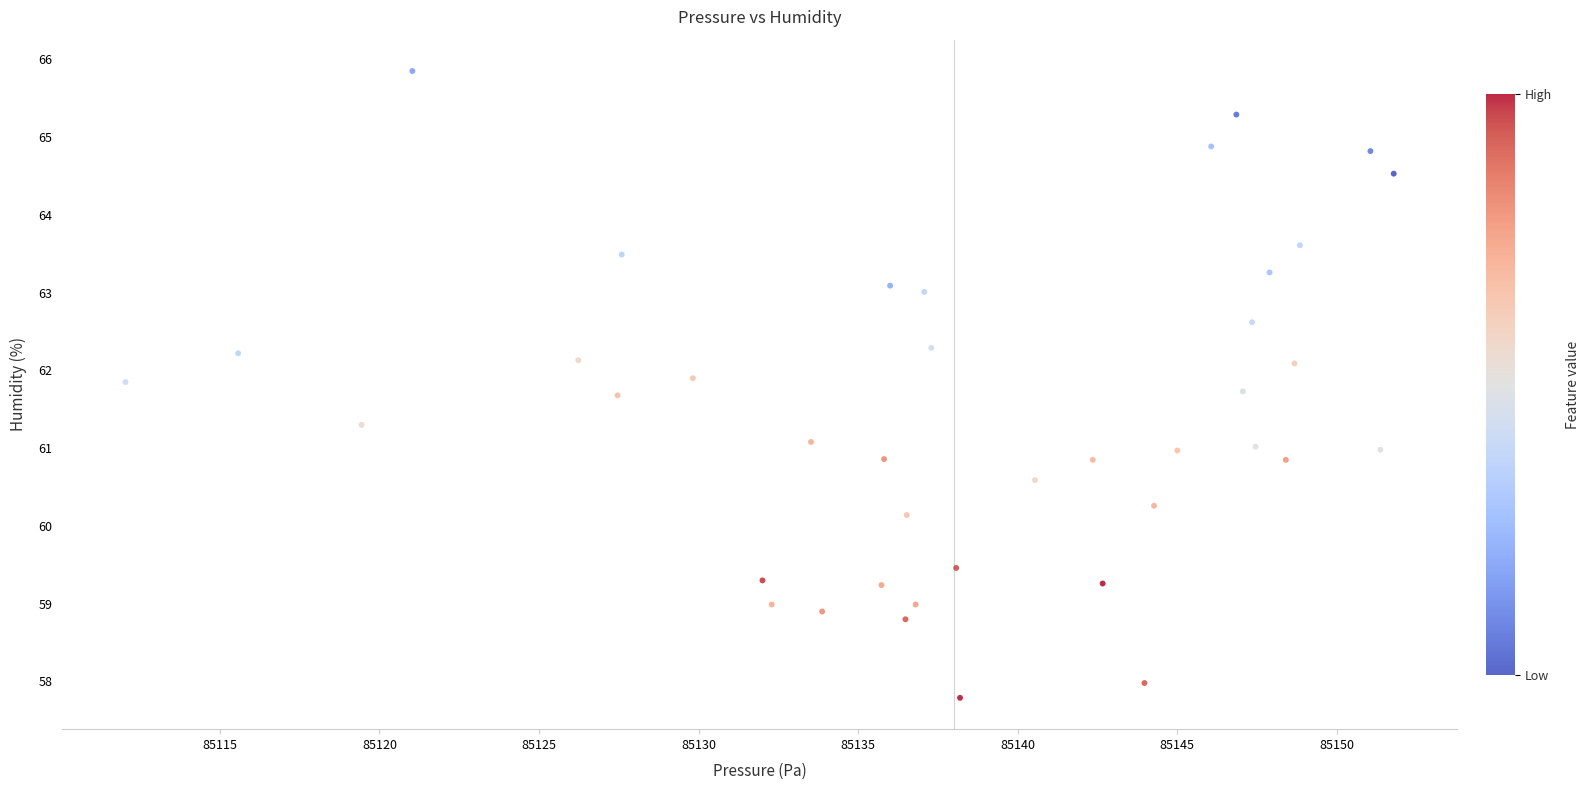

What is the range of Y values (max minus min)?

8.1